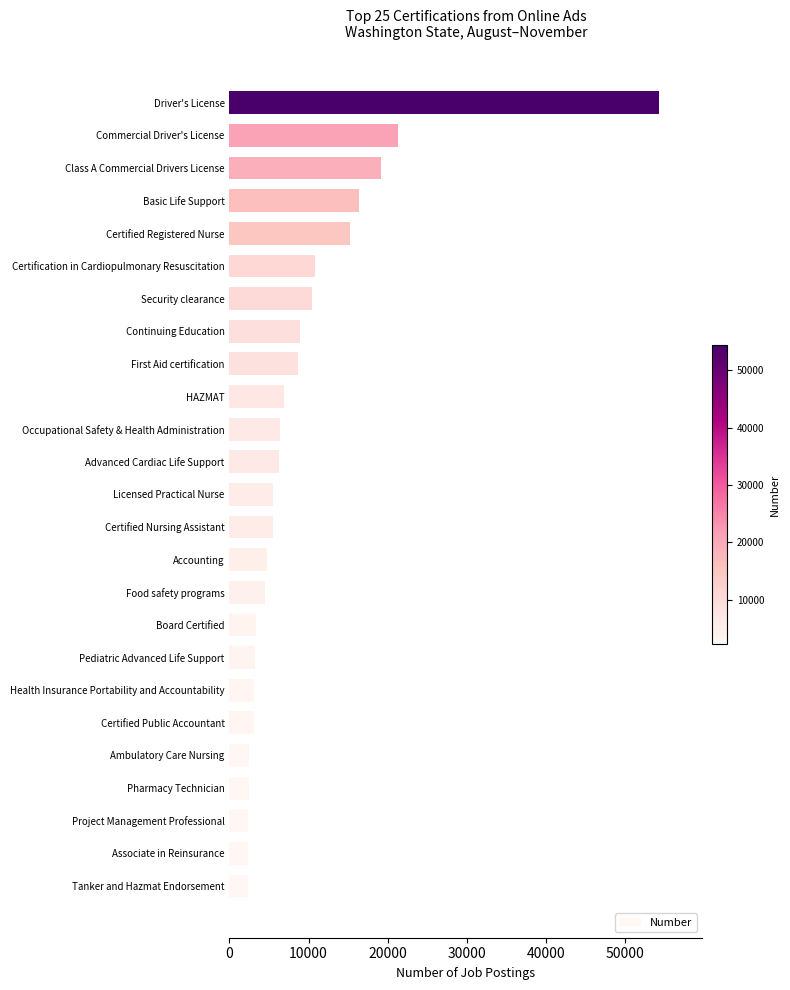

Does the chart contain any negative values?

No